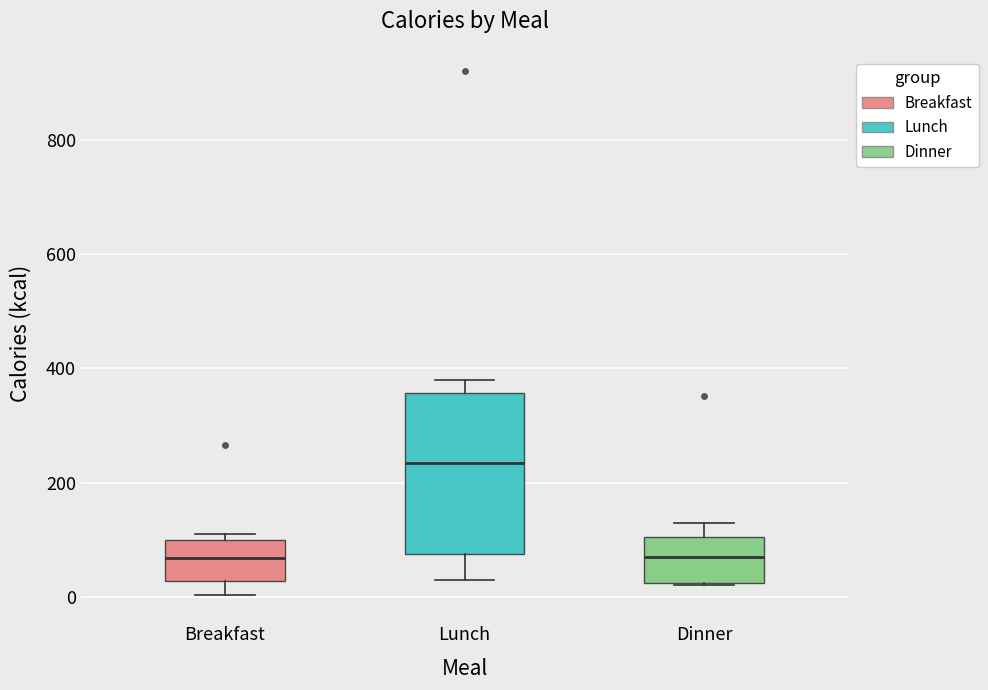

Reading left to right, transcribe this box plot: for each box, give where its median line is, the range the box spans, and where its two whiskers end, as read against the y-axis. The values are not printed on the chart, so give them approximately, as read against the axis.

Breakfast: median 60, box 20 to 100, whiskers 0 to 120
Lunch: median 240, box 80 to 360, whiskers 40 to 380
Dinner: median 80, box 20 to 100, whiskers 20 to 140